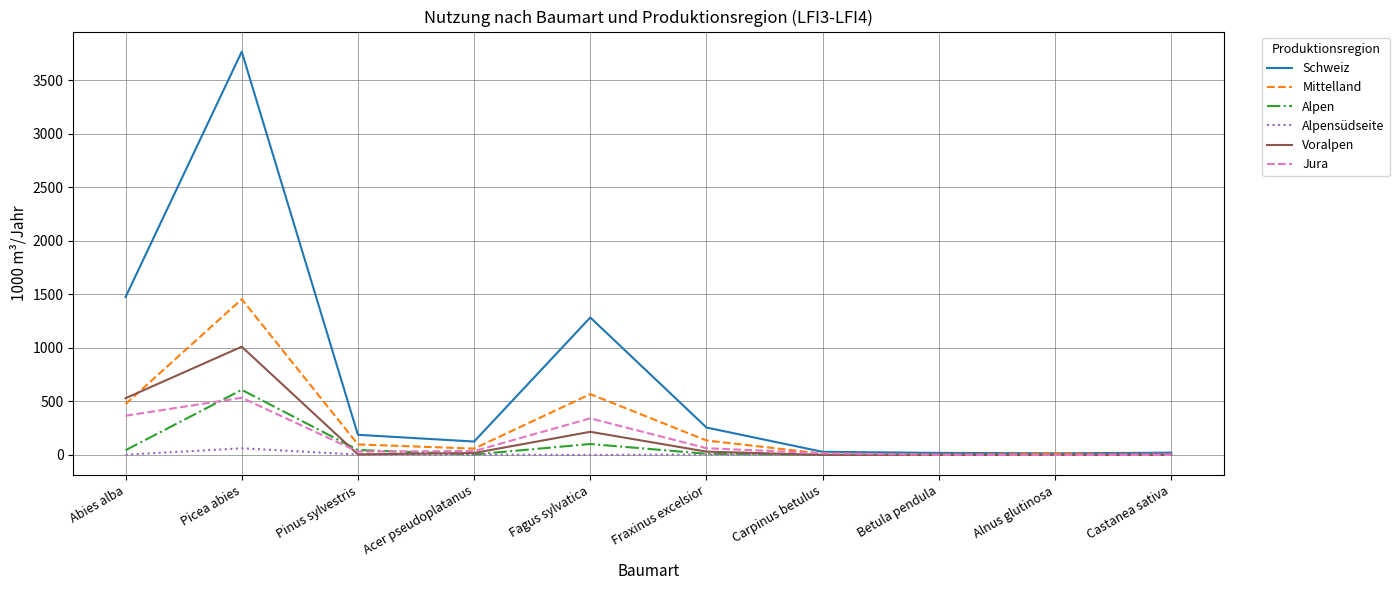

The Schweiz series shows 256 at Fraxinus excelsior. True or false?

True